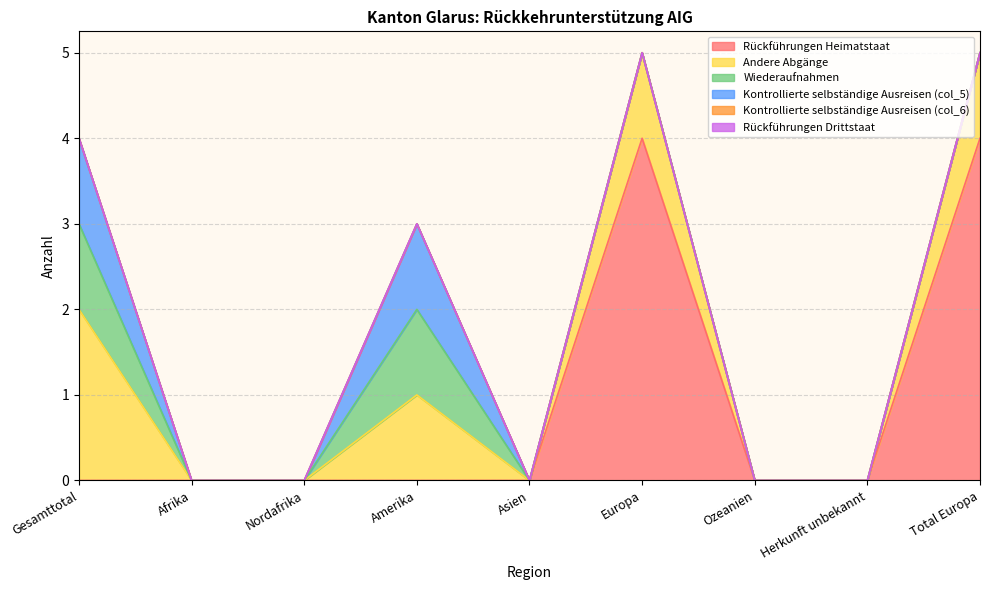

Reading right to left, list all the values displayed in this chart.

Rückführungen Heimatstaat: 4	0	0	4	0	0	0	0	0
Andere Abgänge: 1	0	0	1	0	1	0	0	2
Wiederaufnahmen: 0	0	0	0	0	1	0	0	1
Kontrollierte selbständige Ausreisen (col_5): 0	0	0	0	0	1	0	0	1
Kontrollierte selbständige Ausreisen (col_6): 0	0	0	0	0	0	0	0	0
Rückführungen Drittstaat: 0	0	0	0	0	0	0	0	0